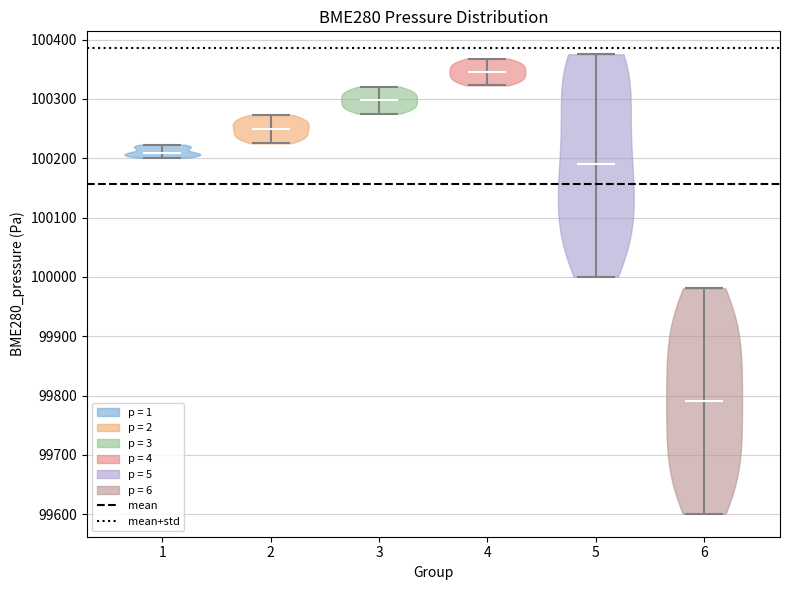

Which violin has the highest median line?

4